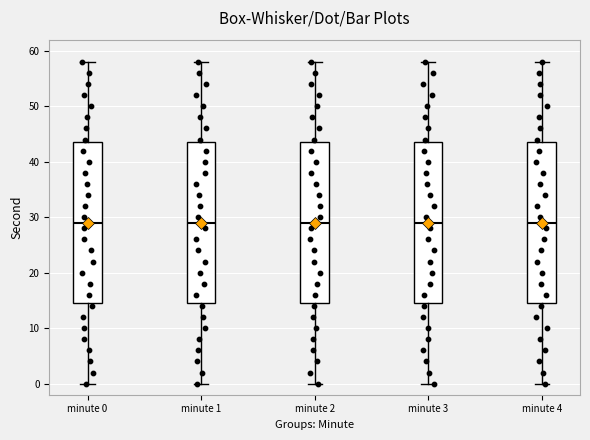

Where is the upper edge of the box for minute 1 on the y-axis? The values are not printed on the chart, so give them approximately, as read against the axis.

44